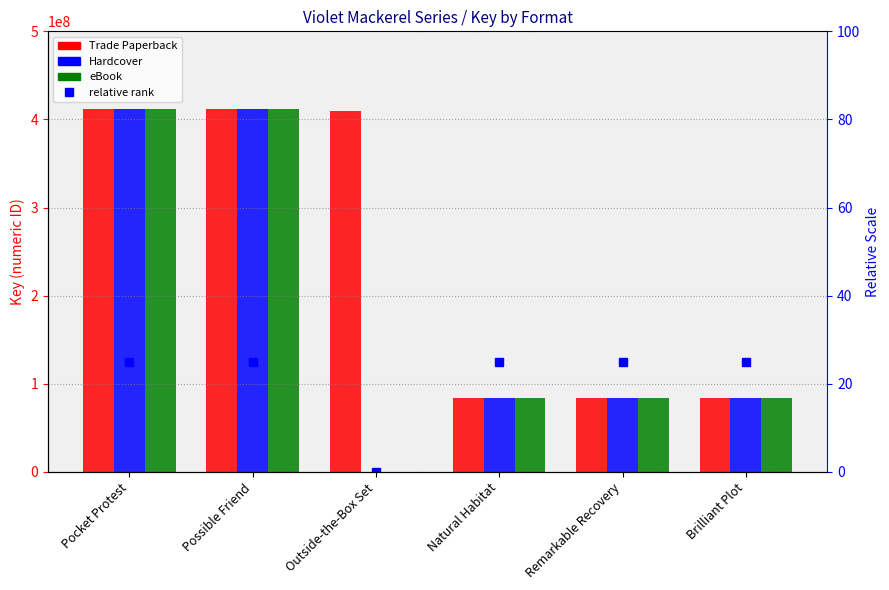

Where is Trade Paperback nearest to the value 247468426?

Outside-the-Box Set